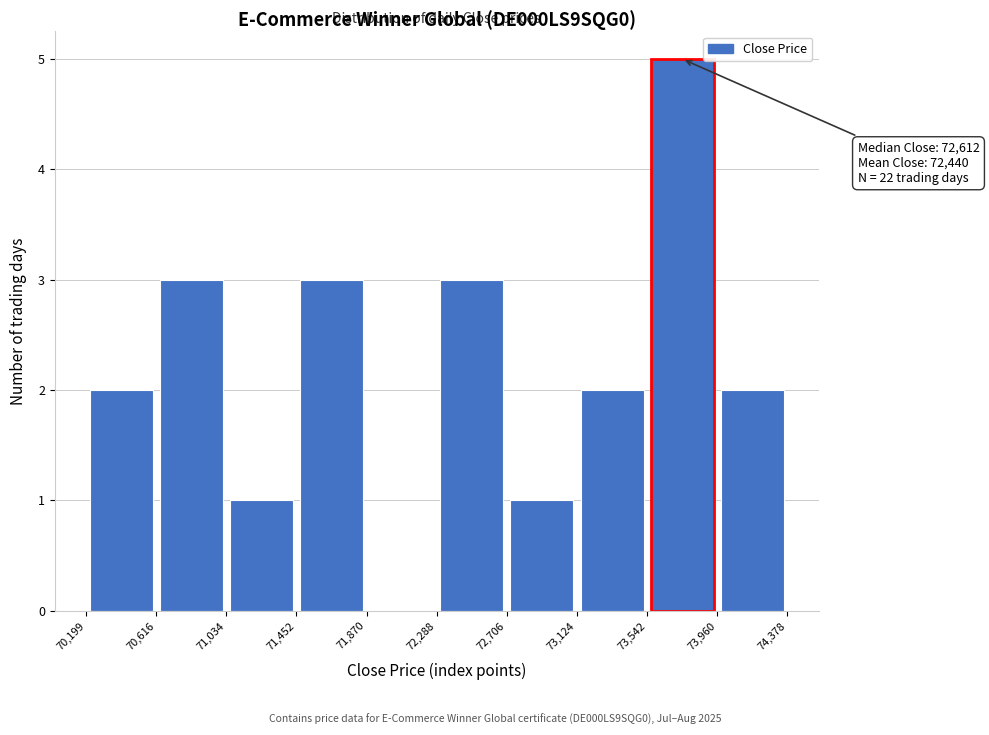

Over which range of the x-axis is the bar tallest?

73,542 to 73,960